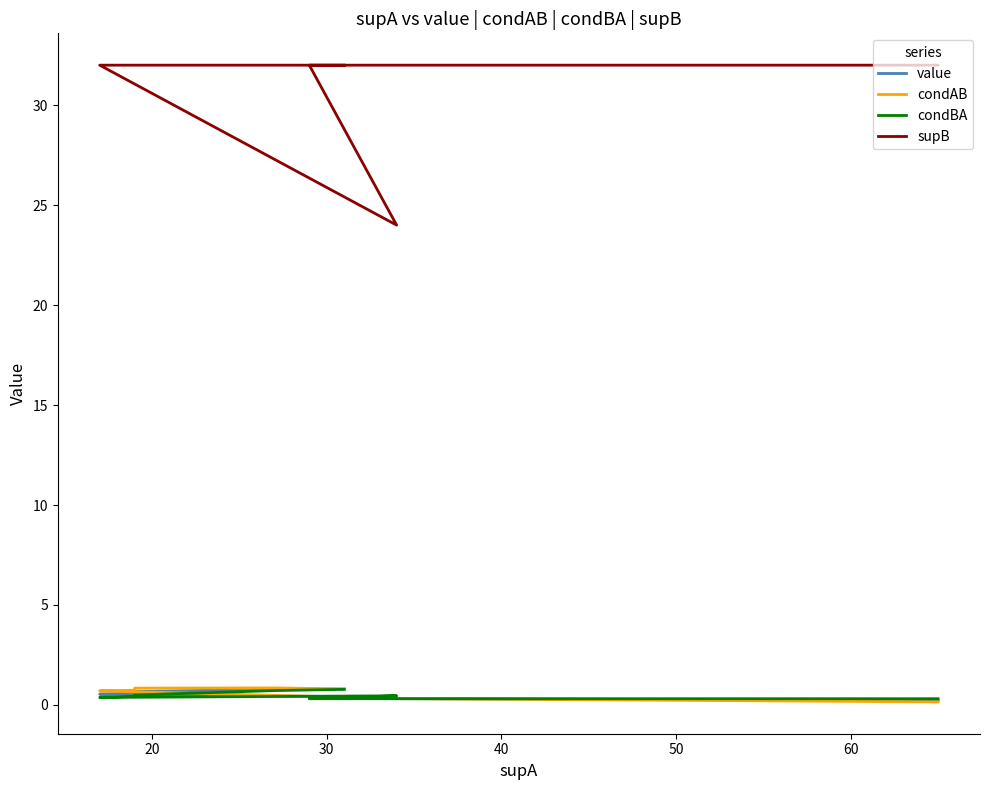

Is the value of condAB at 60 greater than the value of condBA at 20?

No